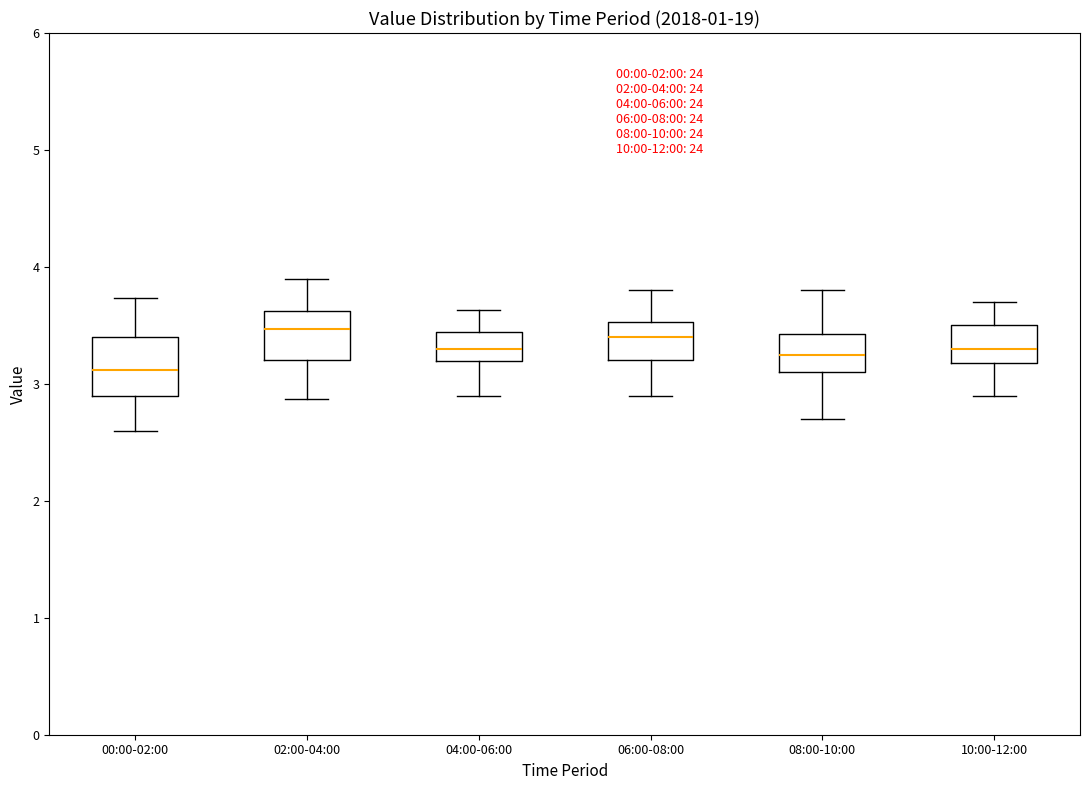

Which box's median line is the lowest?

00:00-02:00